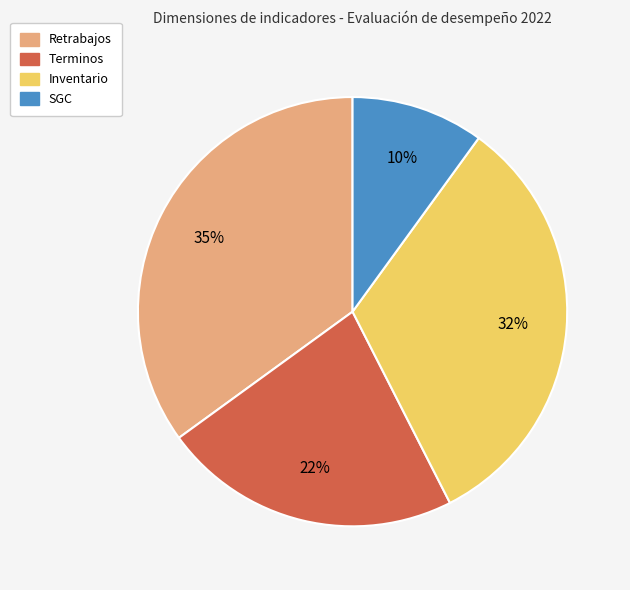

Is it true that Retrabajos is 41% of the pie?

False